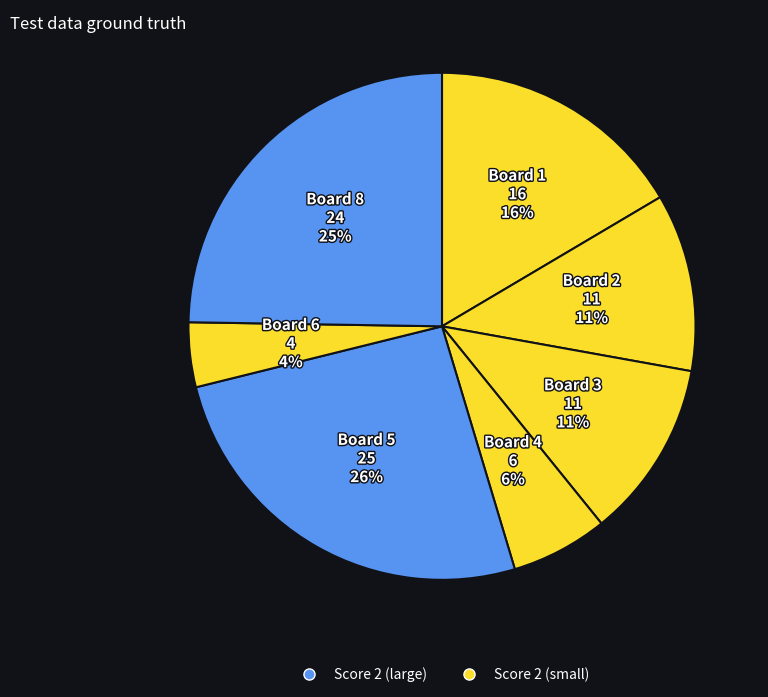

How many slices are in this pie chart?

7